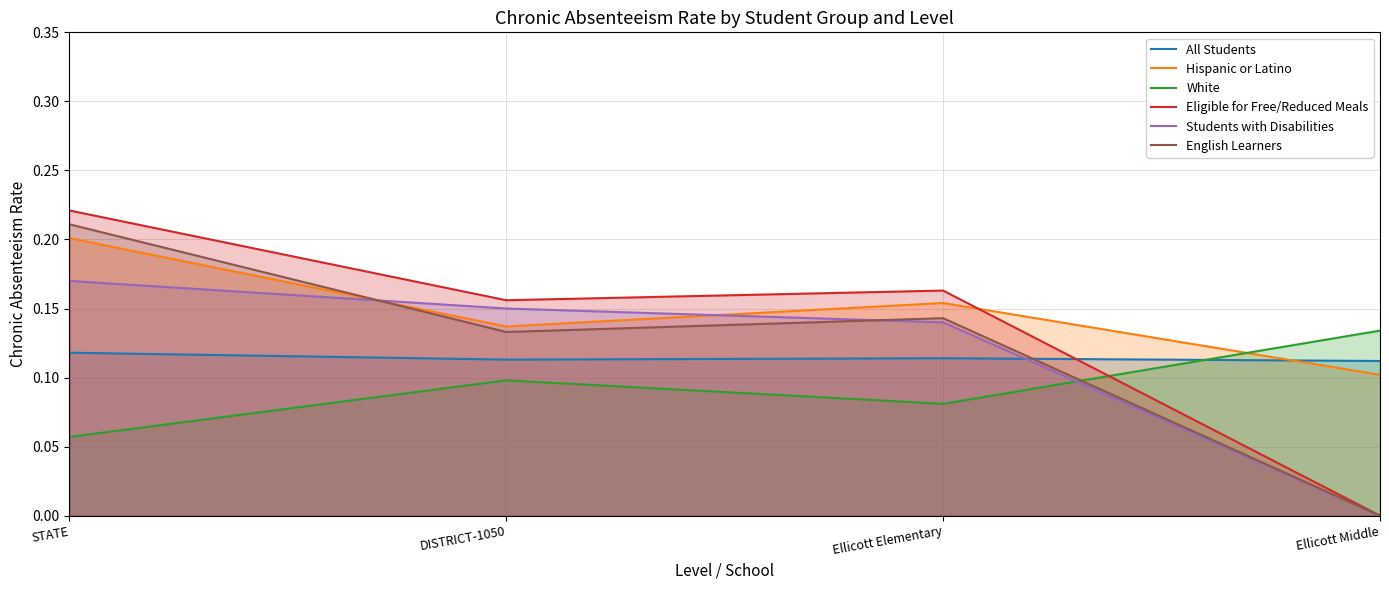

Reading left to right, extract all data points from this chart.

All Students: STATE=0.1	DISTRICT-1050=0.1	Ellicott Elementary=0.1	Ellicott Middle=0.1
Hispanic or Latino: STATE=0.2	DISTRICT-1050=0.1	Ellicott Elementary=0.2	Ellicott Middle=0.1
White: STATE=0.1	DISTRICT-1050=0.1	Ellicott Elementary=0.1	Ellicott Middle=0.1
Eligible for Free/Reduced Meals: STATE=0.2	DISTRICT-1050=0.2	Ellicott Elementary=0.2	Ellicott Middle=0.0
Students with Disabilities: STATE=0.2	DISTRICT-1050=0.1	Ellicott Elementary=0.1	Ellicott Middle=0.0
English Learners: STATE=0.2	DISTRICT-1050=0.1	Ellicott Elementary=0.1	Ellicott Middle=0.0